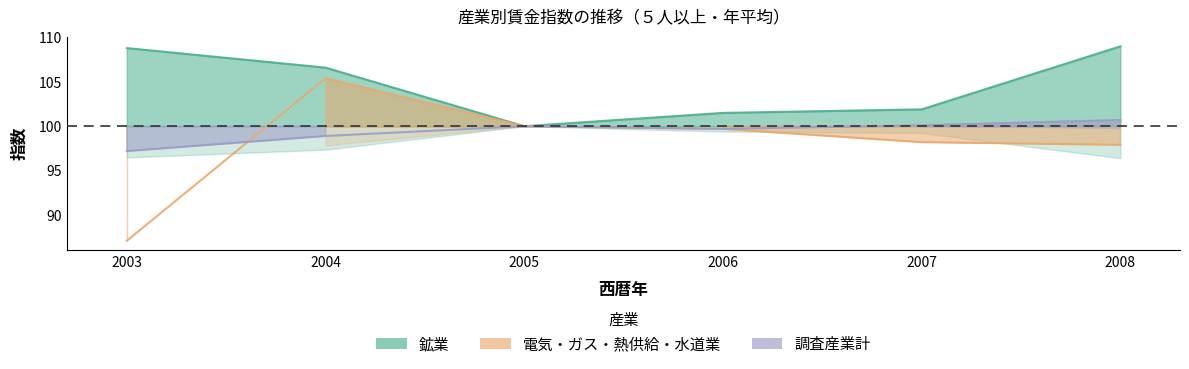

How many lines are shown in the chart?

3